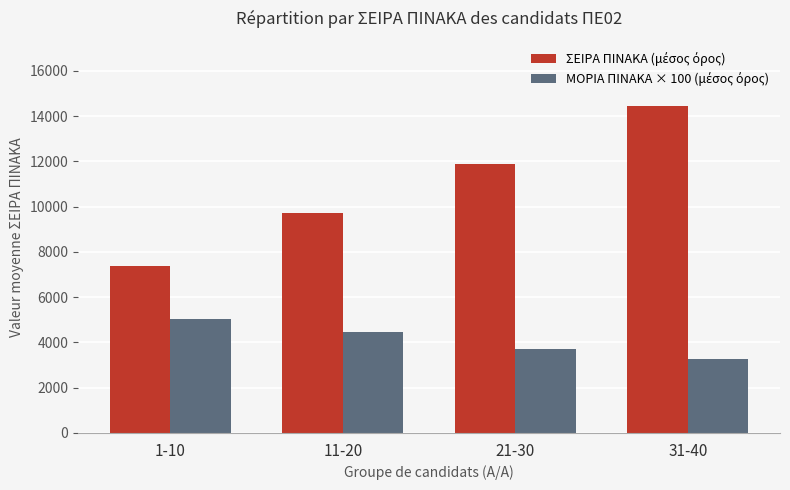

Which label corresponds to the smallest value in the chart?

31-40